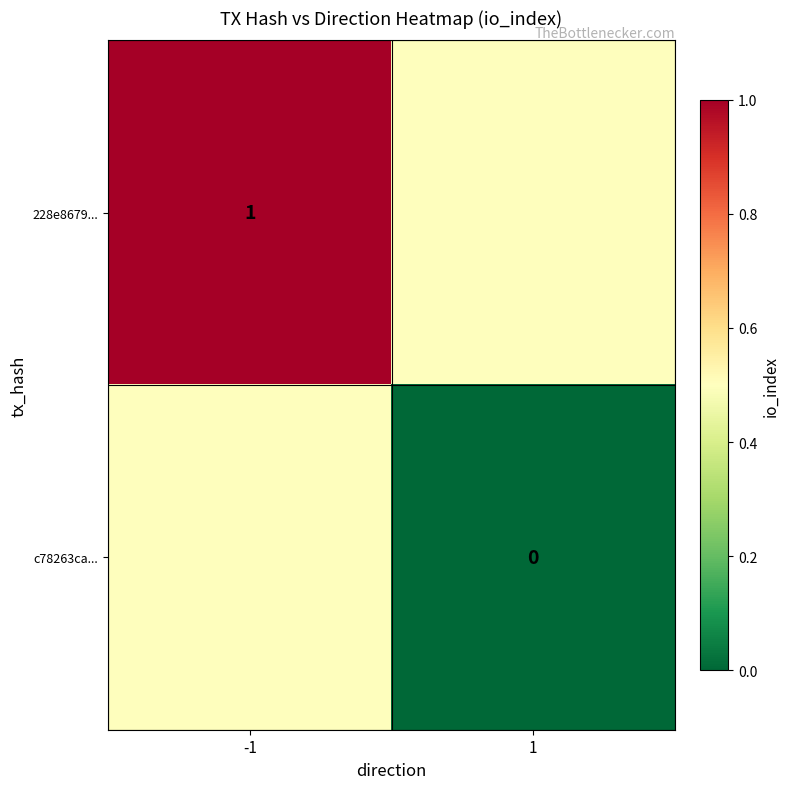

Is the value of c78263ca... at 1 greater than the value of 228e8679... at -1?

No